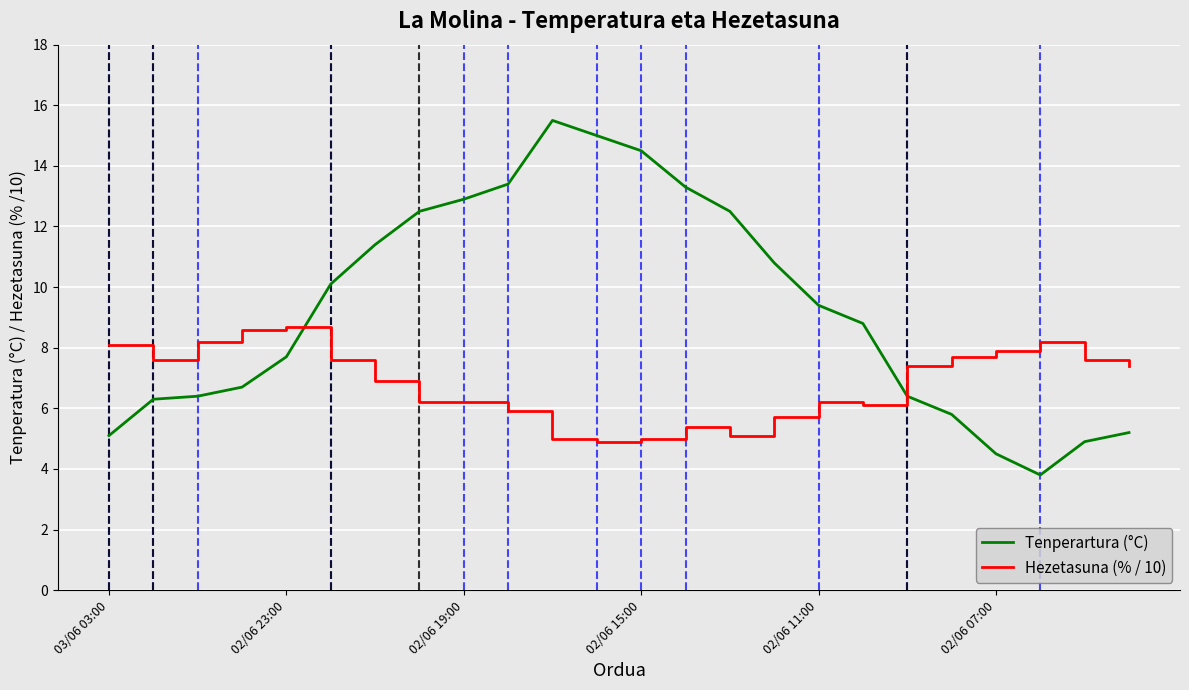

List the series in order of their peak value, lowest first.

Hezetasuna (% / 10), Tenperartura (°C)